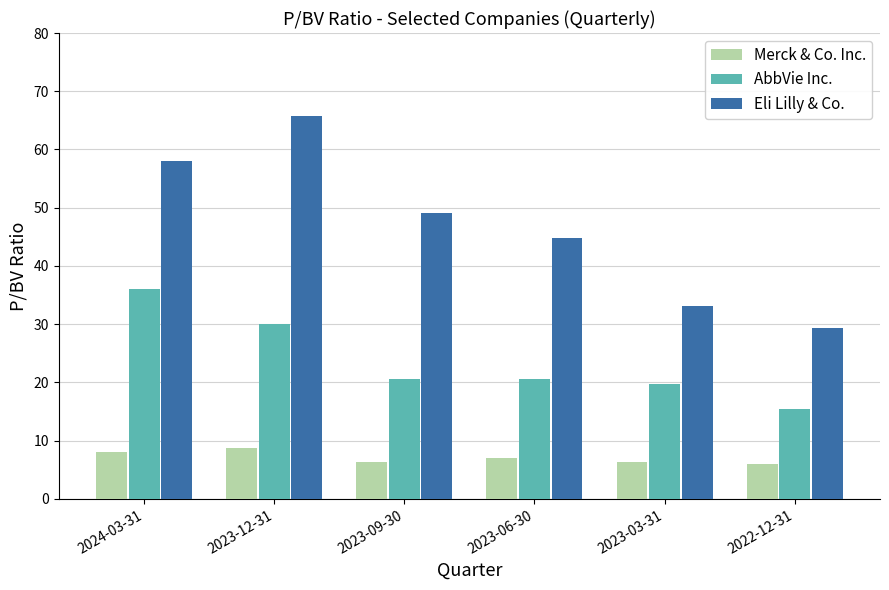

What is the value of the Merck & Co. Inc. bar at the 6th from the left?

6.1